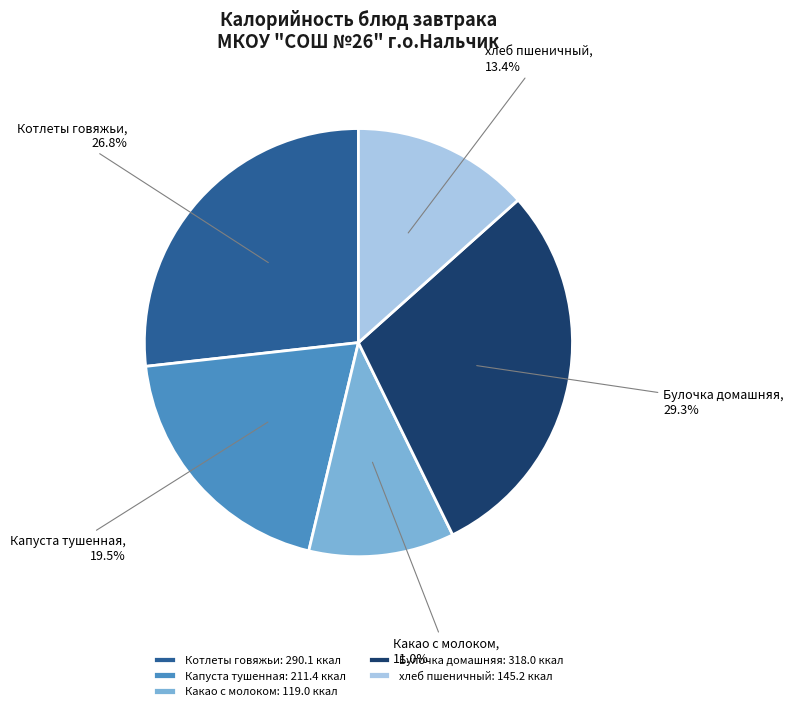

How much of the chart is everything except Капуста тушенная?

80.5%